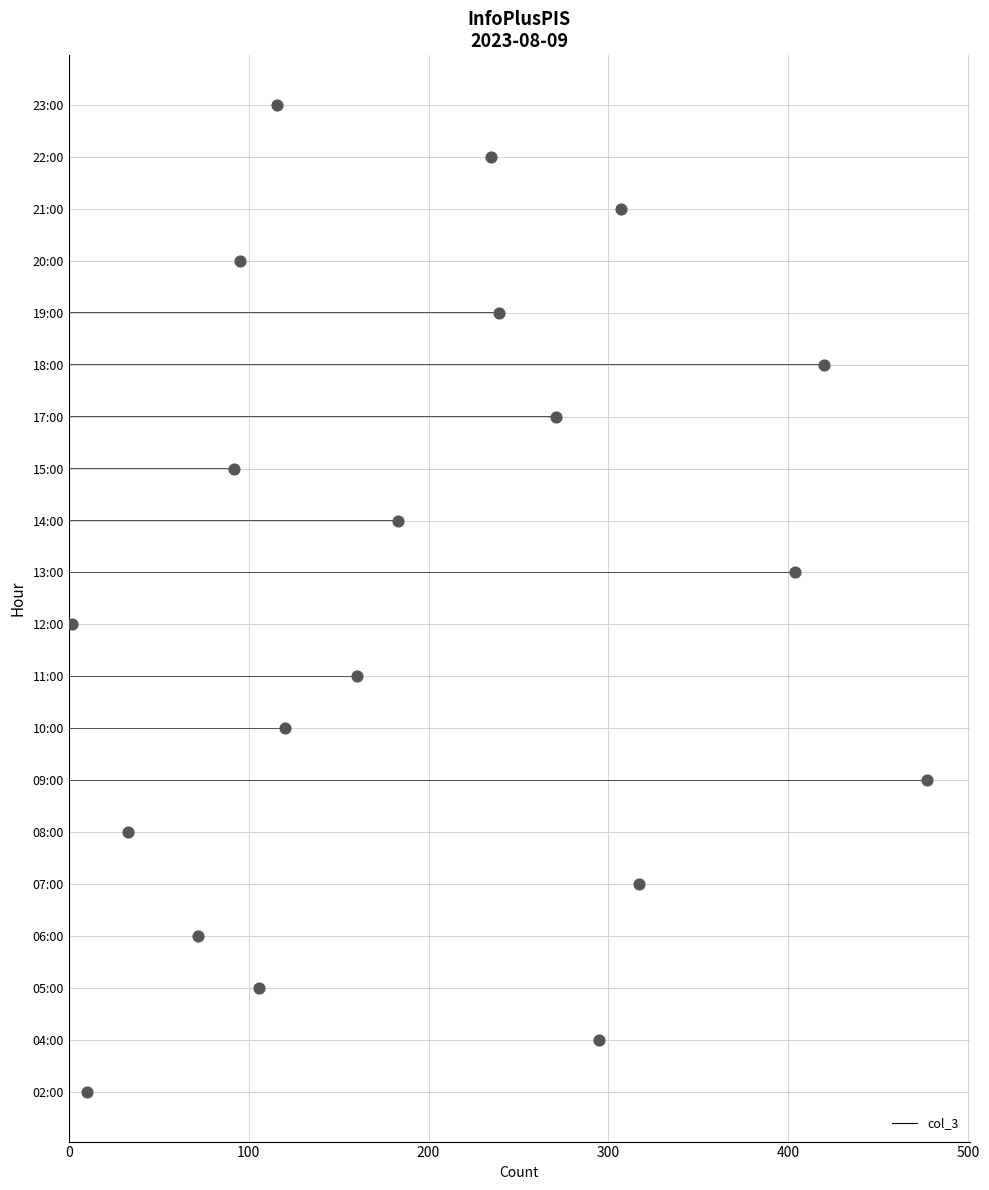

Is it true that col_3 equals 38 at 06:00?

False